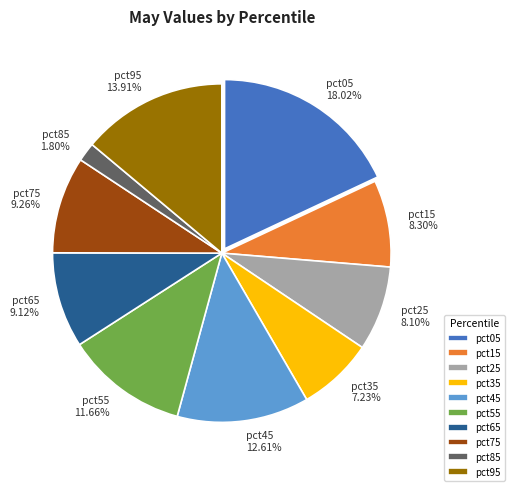

Count the number of slices in the pie.

10